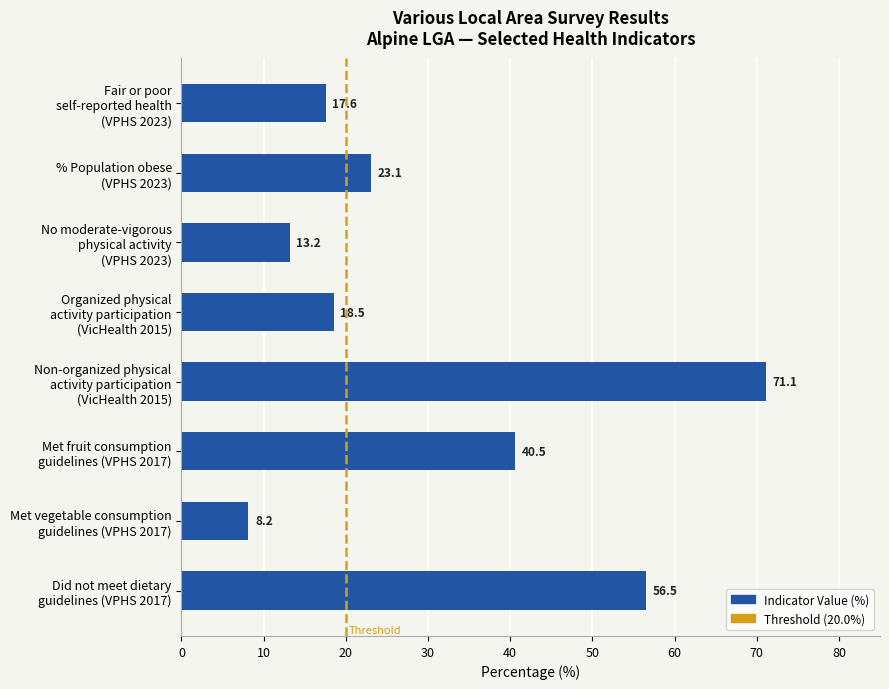

What is the greatest value displayed?

71.1